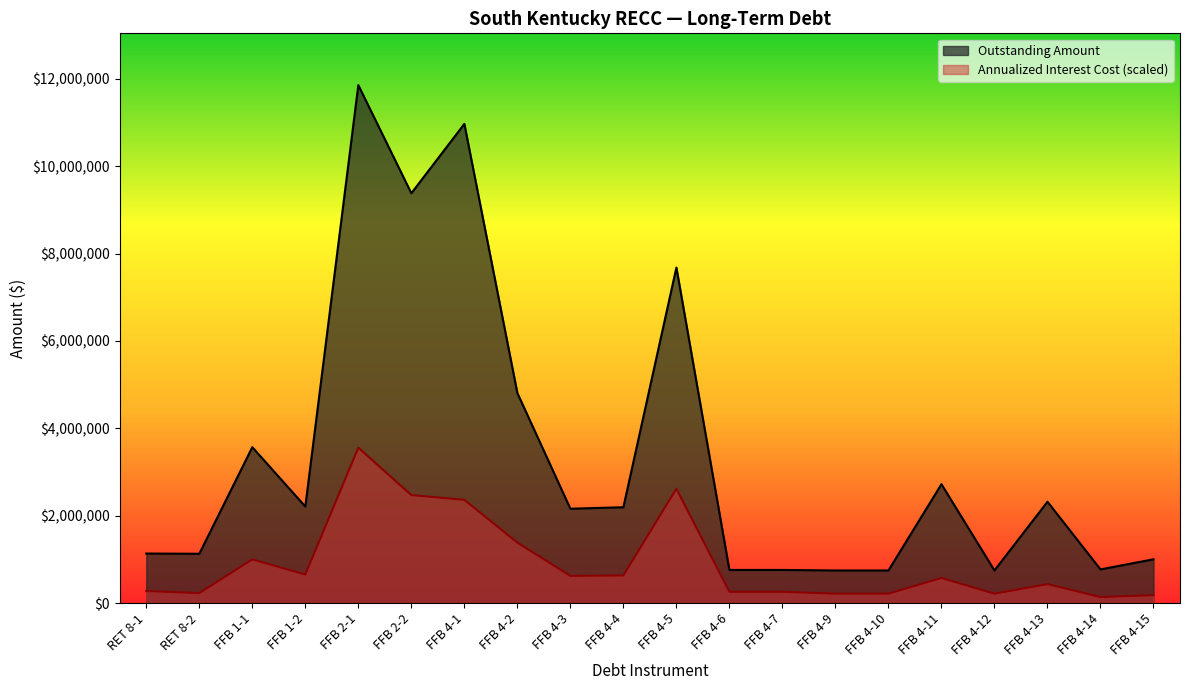

What position from the right is FFB 4-9?

7